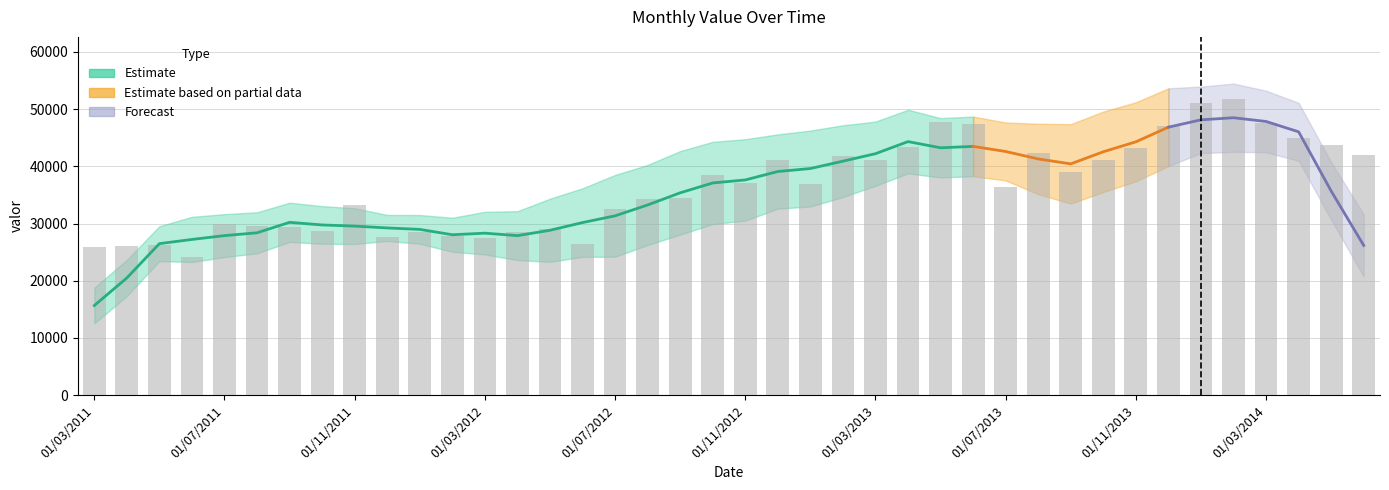

What is the greatest value displayed?

51803